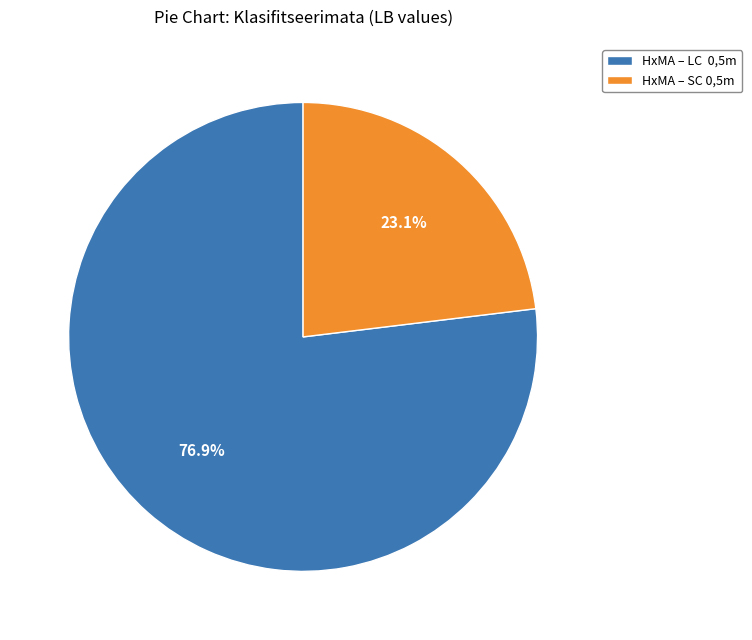

Which category has the biggest portion of the pie?

HxMA – LC 0,5m